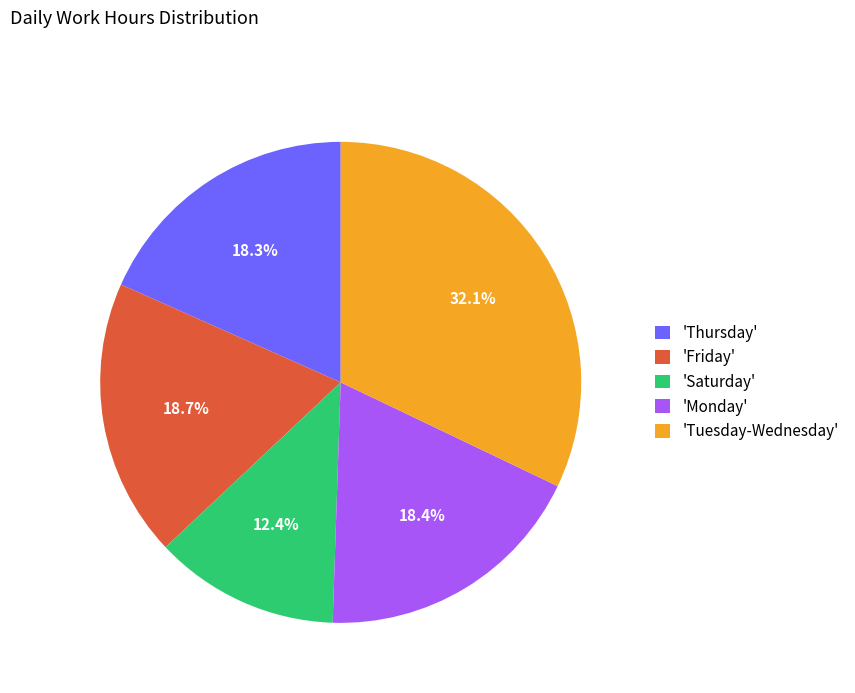

Count the number of slices in the pie.

5